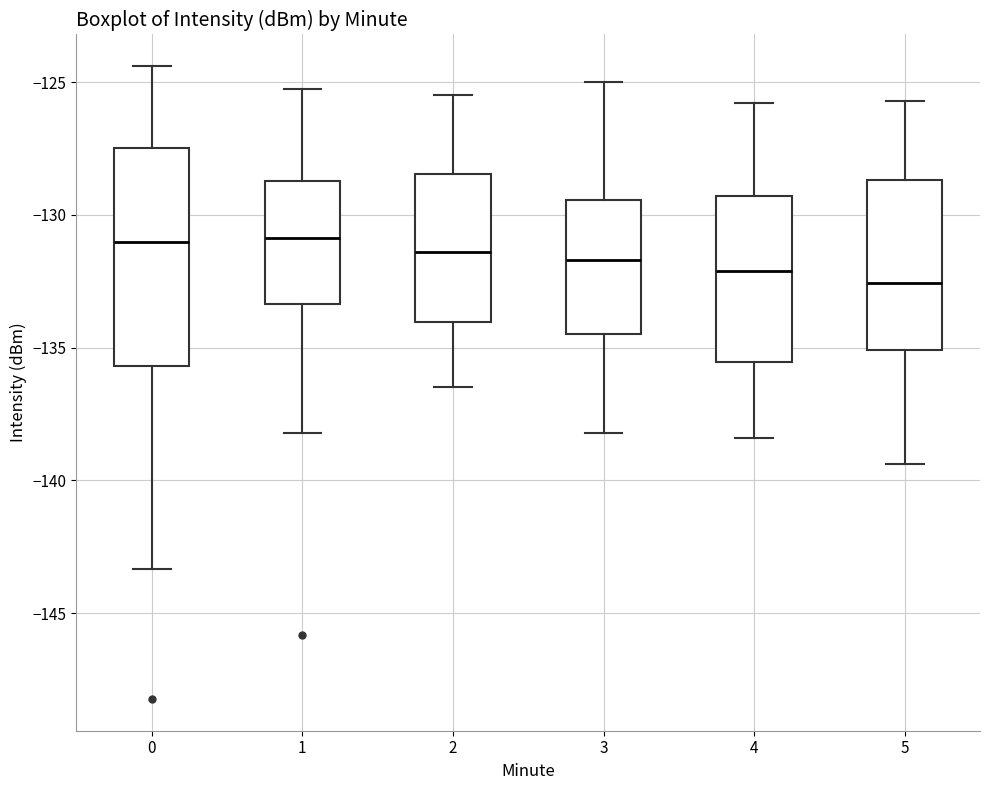

Reading left to right, transcribe this box plot: for each box, give where its median line is, the range the box spans, and where its two whiskers end, as read against the y-axis. The values are not printed on the chart, so give them approximately, as read against the axis.

0: median -131.0, box -135.5 to -127.5, whiskers -143.5 to -124.5
1: median -131.0, box -133.5 to -128.5, whiskers -138.0 to -125.0
2: median -131.5, box -134.0 to -128.5, whiskers -136.5 to -125.5
3: median -131.5, box -134.5 to -129.5, whiskers -138.0 to -125.0
4: median -132.0, box -135.5 to -129.5, whiskers -138.5 to -126.0
5: median -132.5, box -135.0 to -128.5, whiskers -139.5 to -125.5